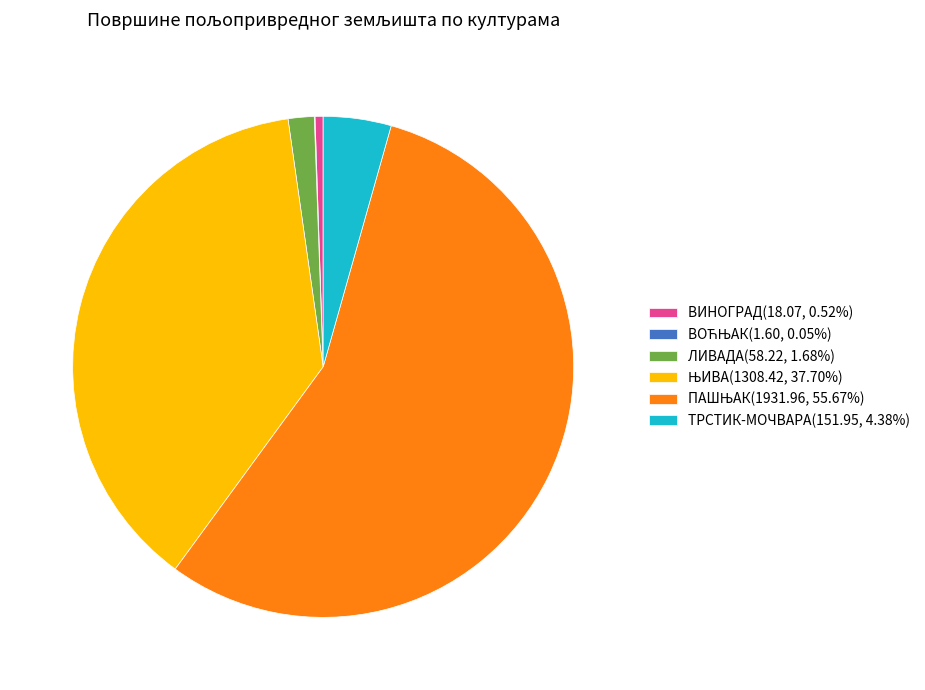

What is the ratio of the value at ЛИВАДА(58.22, 1.68%) to the value at ВИНОГРАД(18.07, 0.52%)?

3.2